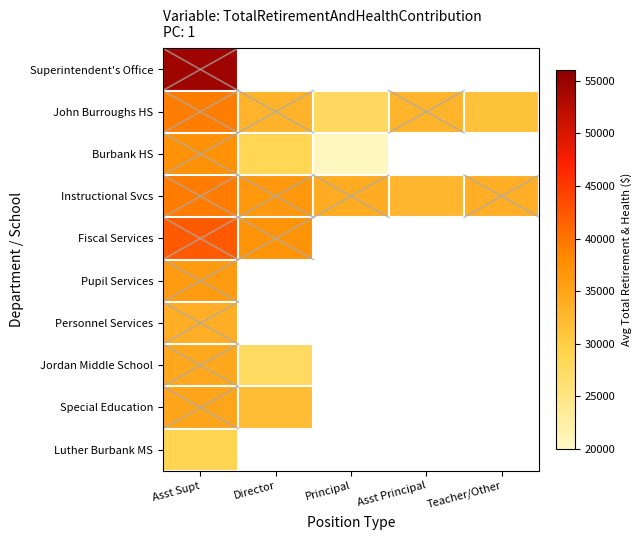

How many categories are shown in the chart?

5